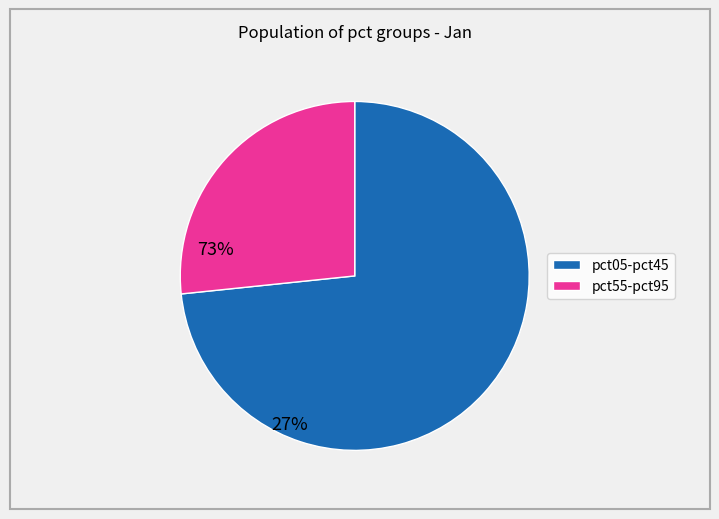

Is there any slice that represents more than half of the pie?

Yes